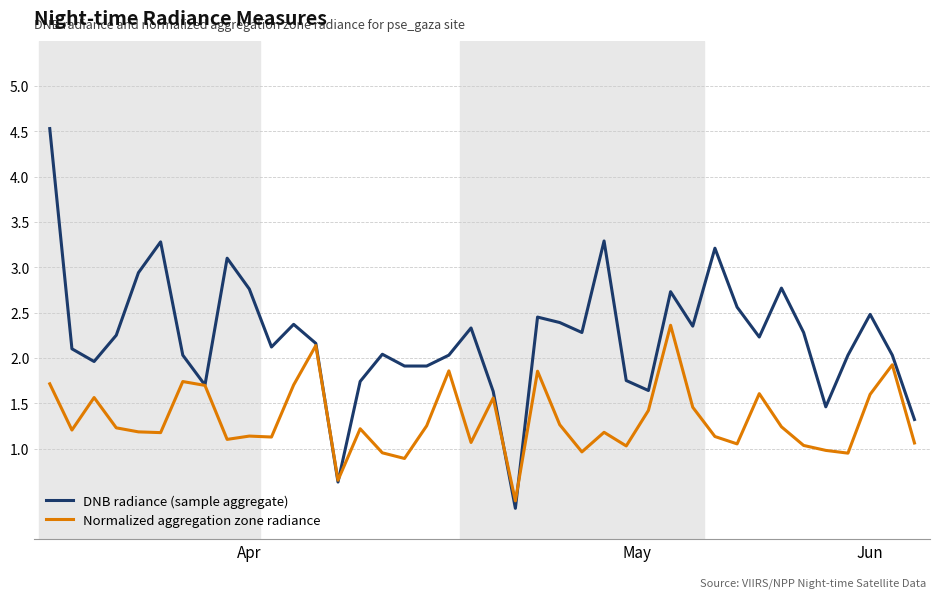

List the series in order of their peak value, lowest first.

Normalized aggregation zone radiance, DNB radiance (sample aggregate)